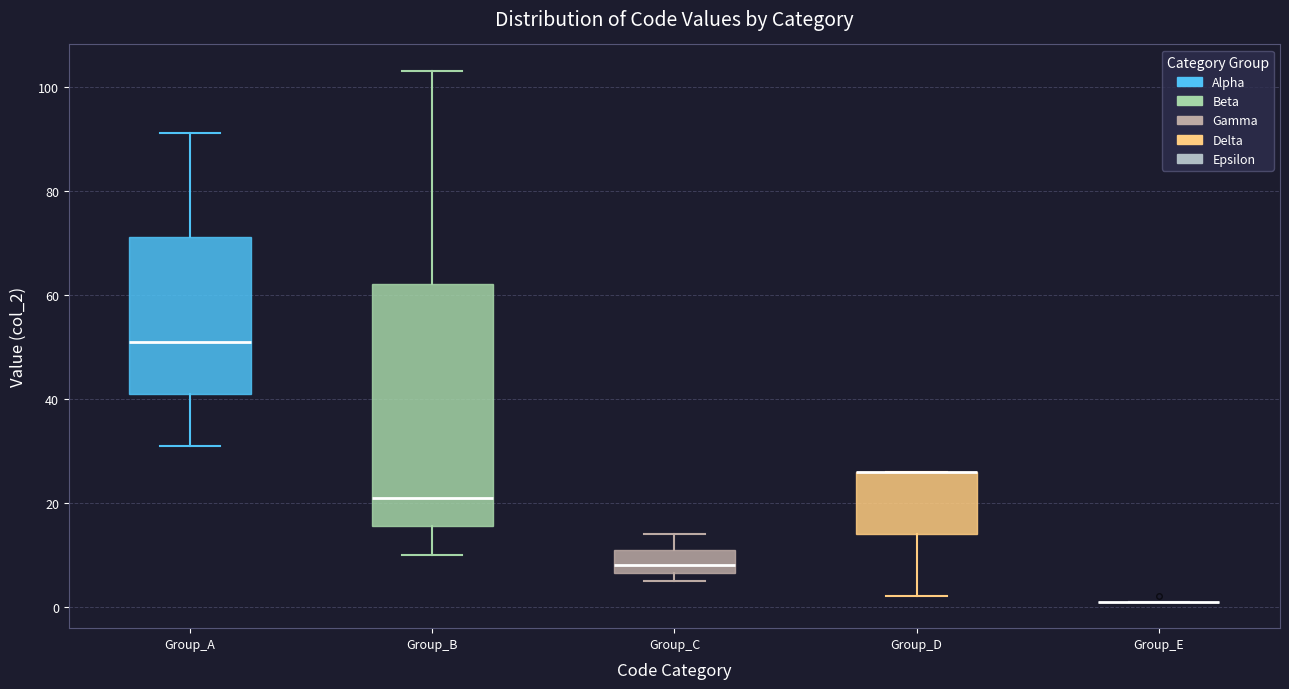

Comparing the boxes themselves (not the whiskers), which one is the tallest?

Group_B